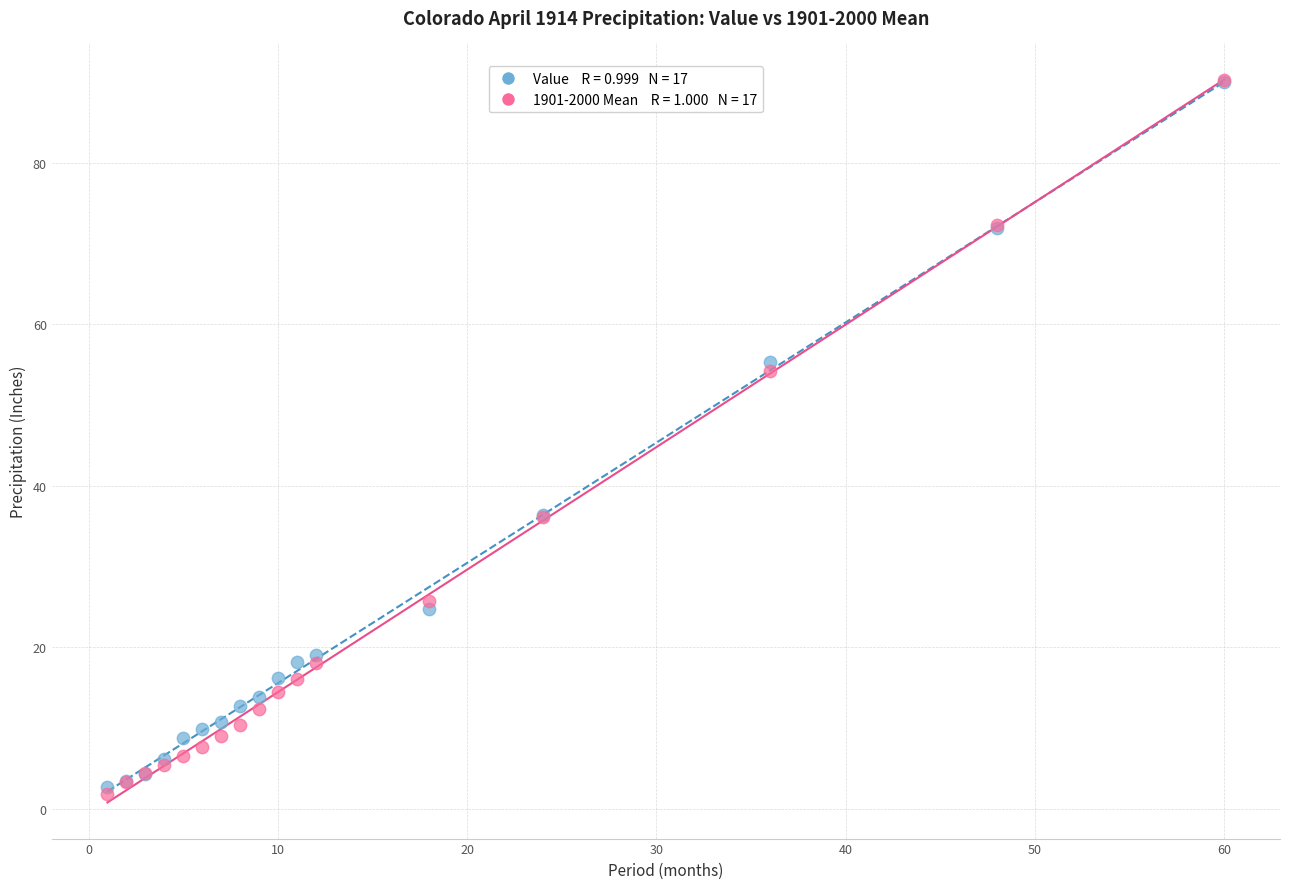

Across all series, what Y value is closest to 46?

54.2